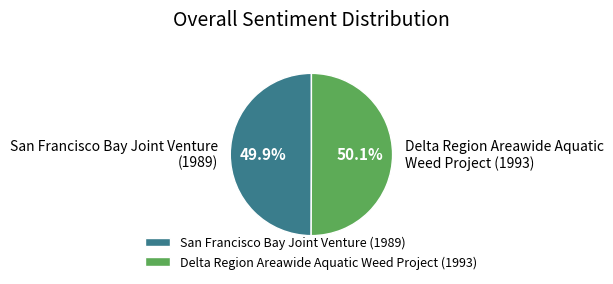

Approximately how many times larger is the value at Delta Region Areawide Aquatic Weed Project (1993) compared to San Francisco Bay Joint Venture (1989)?

1.0